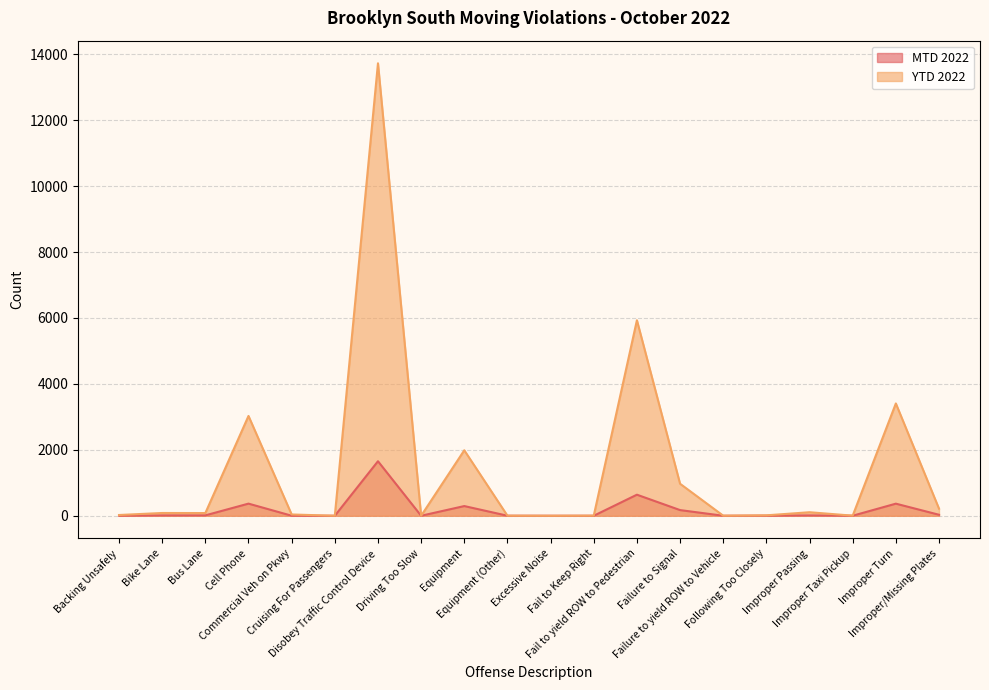

Reading left to right, list all the values displayed in this chart.

MTD 2022: Backing Unsafely=2	Bike Lane=11	Bus Lane=12	Cell Phone=368	Commercial Veh on Pkwy=1	Cruising For Passengers=0	Disobey Traffic Control Device=1654	Driving Too Slow=0	Equipment=294	Equipment (Other)=1	Excessive Noise=0	Fail to Keep Right=0	Fail to yield ROW to Pedestrian=639	Failure to Signal=172	Failure to yield ROW to Vehicle=0	Following Too Closely=3	Improper Passing=11	Improper Taxi Pickup=1	Improper Turn=367	Improper/Missing Plates=30
YTD 2022: Backing Unsafely=23	Bike Lane=84	Bus Lane=82	Cell Phone=3028	Commercial Veh on Pkwy=39	Cruising For Passengers=0	Disobey Traffic Control Device=13726	Driving Too Slow=0	Equipment=1986	Equipment (Other)=2	Excessive Noise=0	Fail to Keep Right=3	Fail to yield ROW to Pedestrian=5931	Failure to Signal=971	Failure to yield ROW to Vehicle=2	Following Too Closely=13	Improper Passing=107	Improper Taxi Pickup=3	Improper Turn=3407	Improper/Missing Plates=216